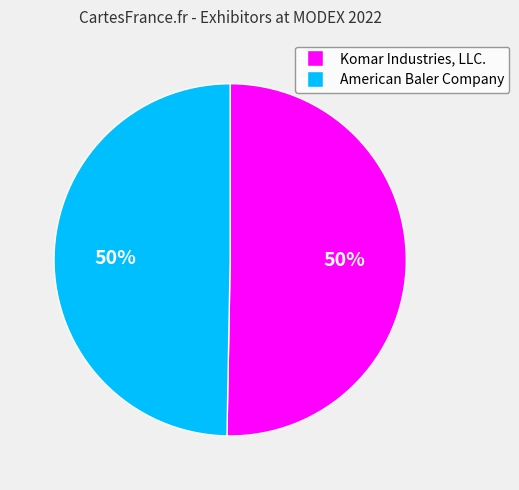

To the nearest percent, what is the average slice percentage?

50%